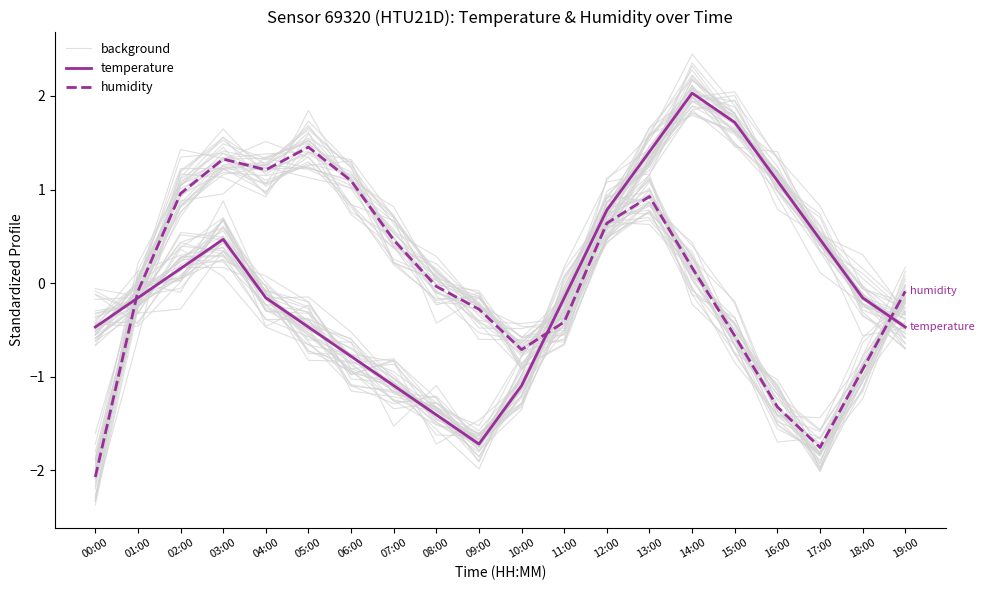

The humidity series shows -0.1 at 01:00. True or false?

True